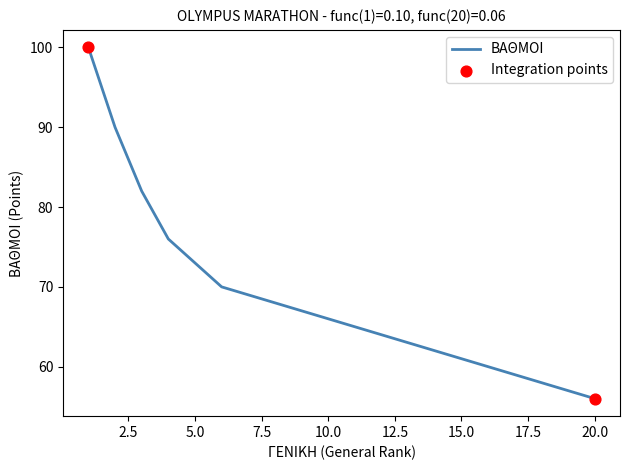

Approximately how many times larger is the value at 4 compared to 14?

1.2